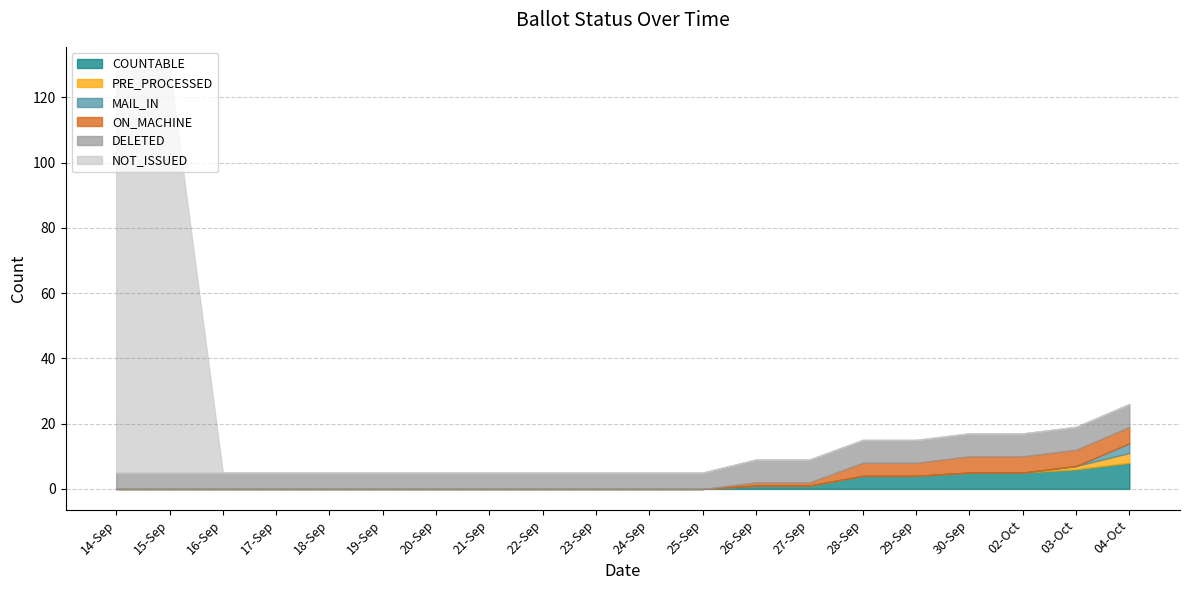

How many PRE_PROCESSED values are between 0 and 1?

19